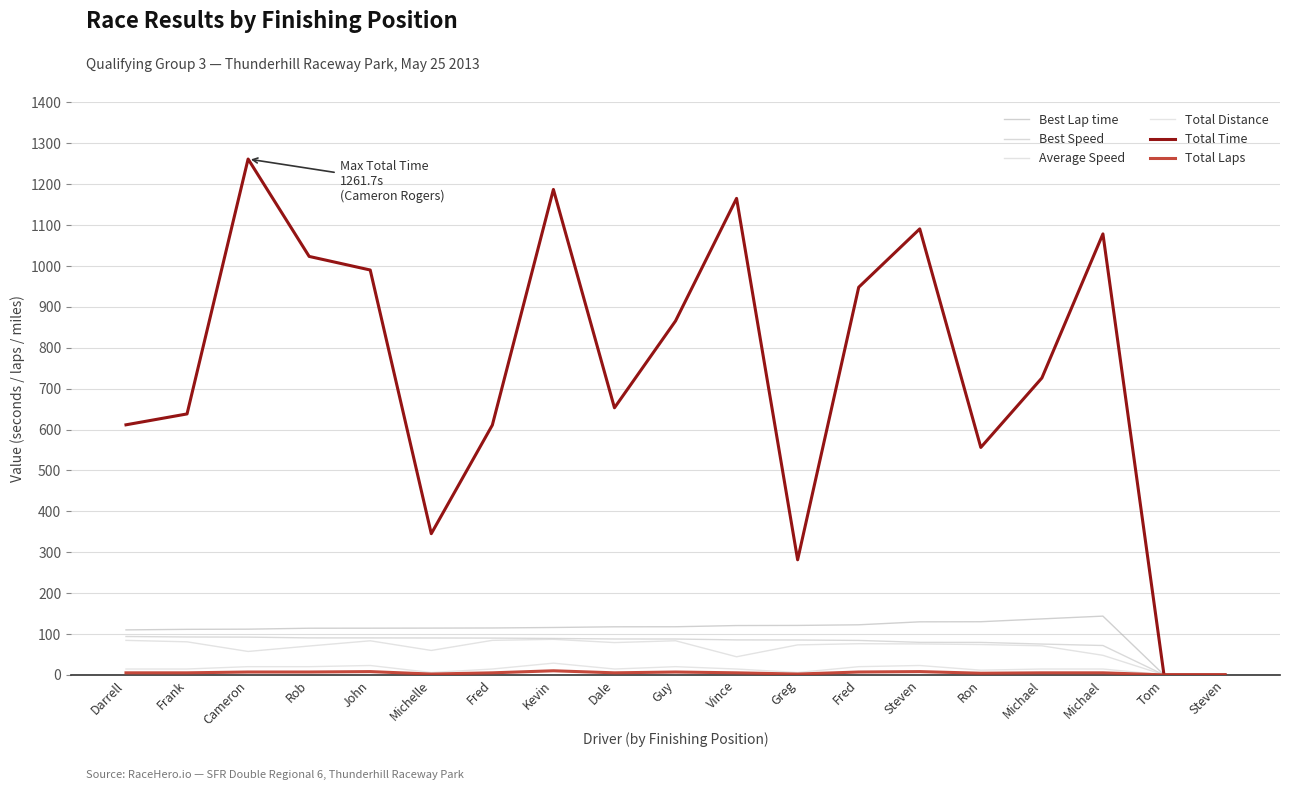

Does the chart have visible grid lines?

Yes